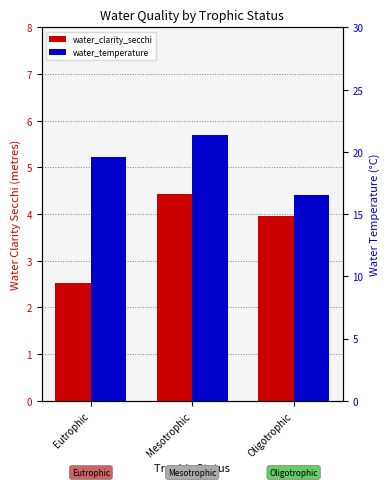

Reading left to right, transcribe all the data shown in this chart.

water_clarity_secchi: Eutrophic=2.5	Mesotrophic=4.4	Oligotrophic=4.0
water_temperature: Eutrophic=19.6	Mesotrophic=21.4	Oligotrophic=16.5